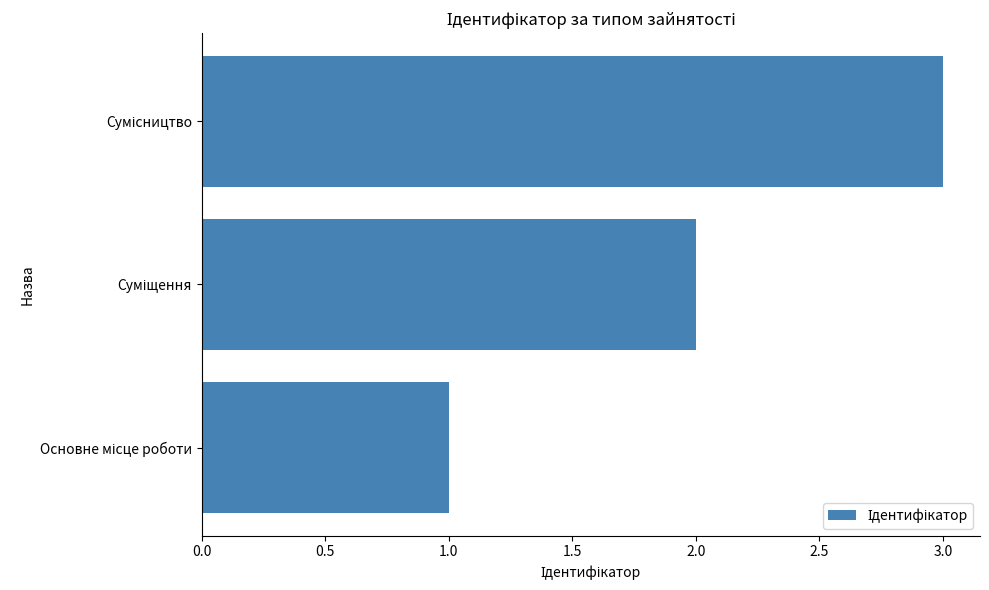

What is the maximum value shown in the chart?

3